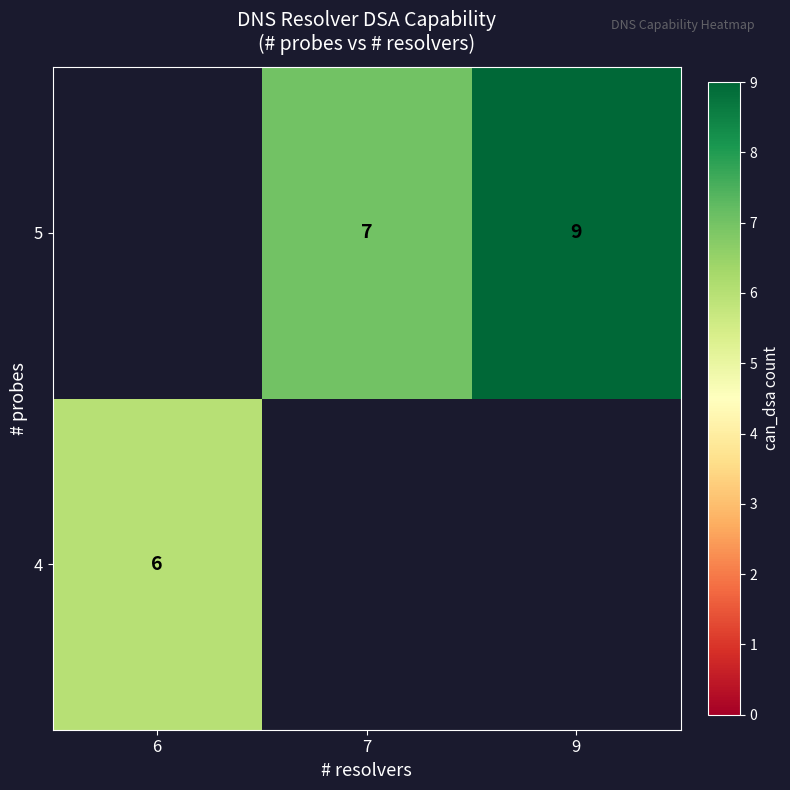

Is it true that 4 equals 9 at 6?

False